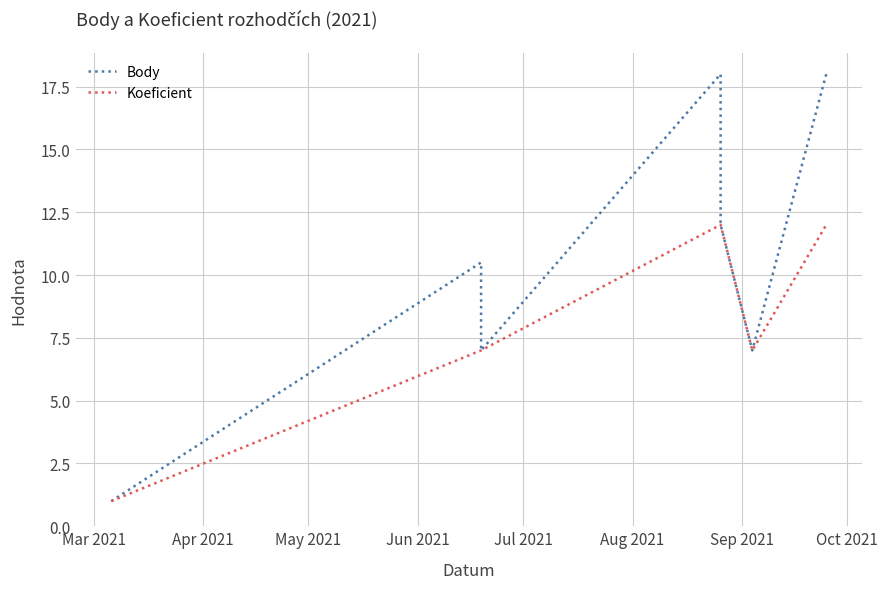

Which series has the widest spread of values?

Body